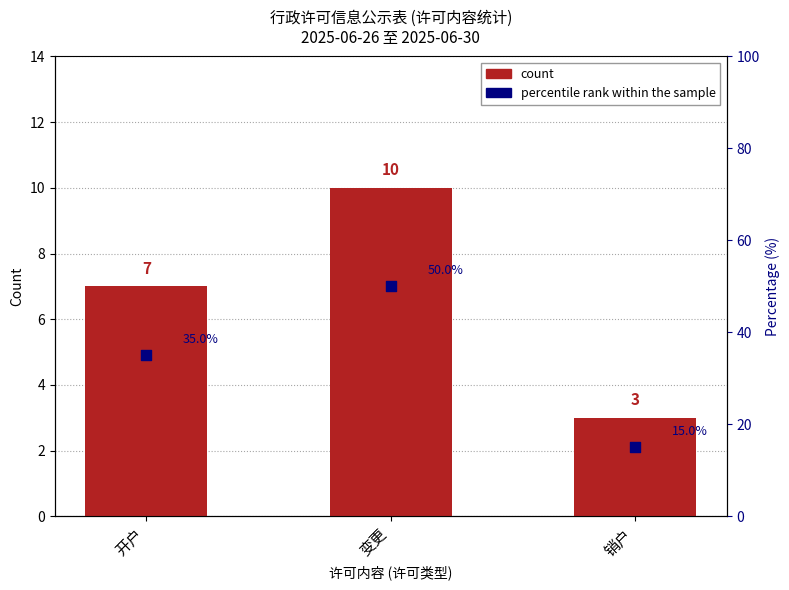

At how many categories does at least one series exceed 5?

3